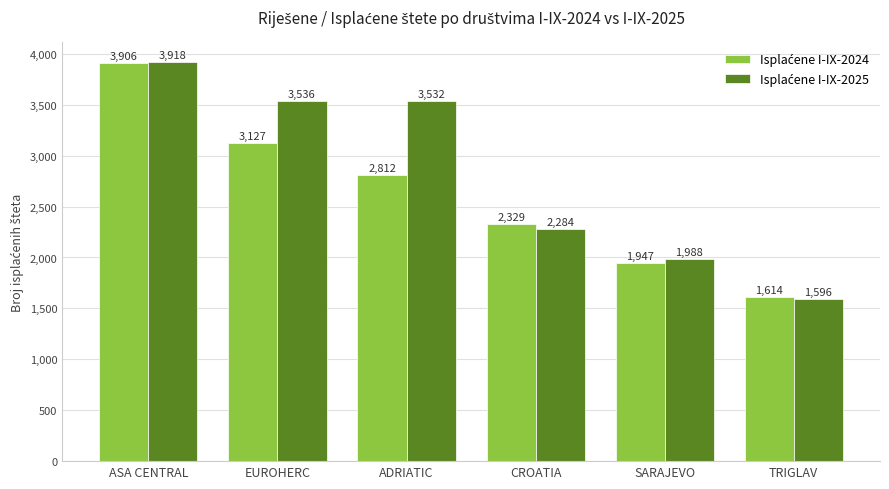

How many series are shown in this chart?

2